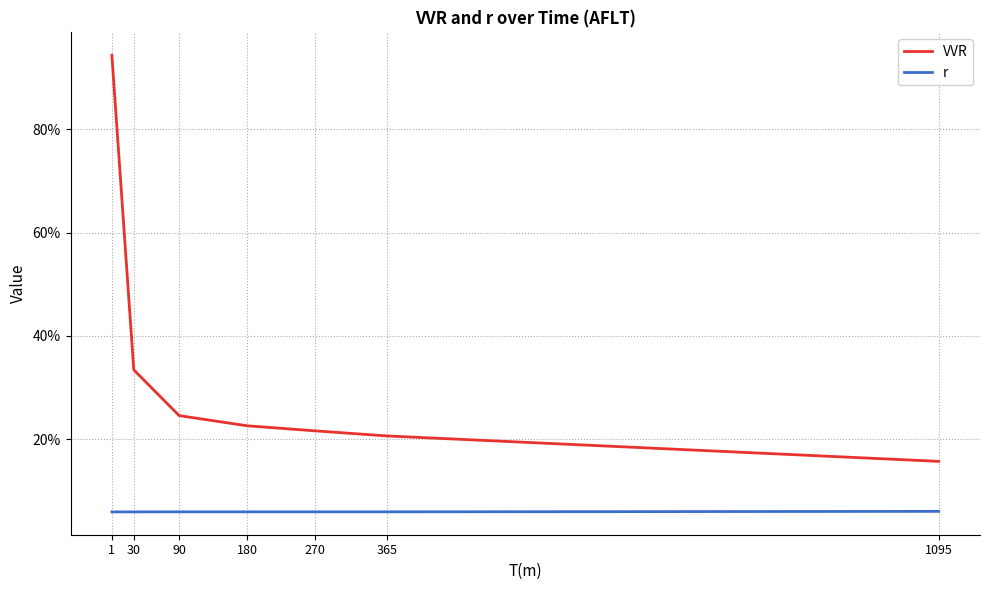

What are all the series names shown in the legend?

VVR, r